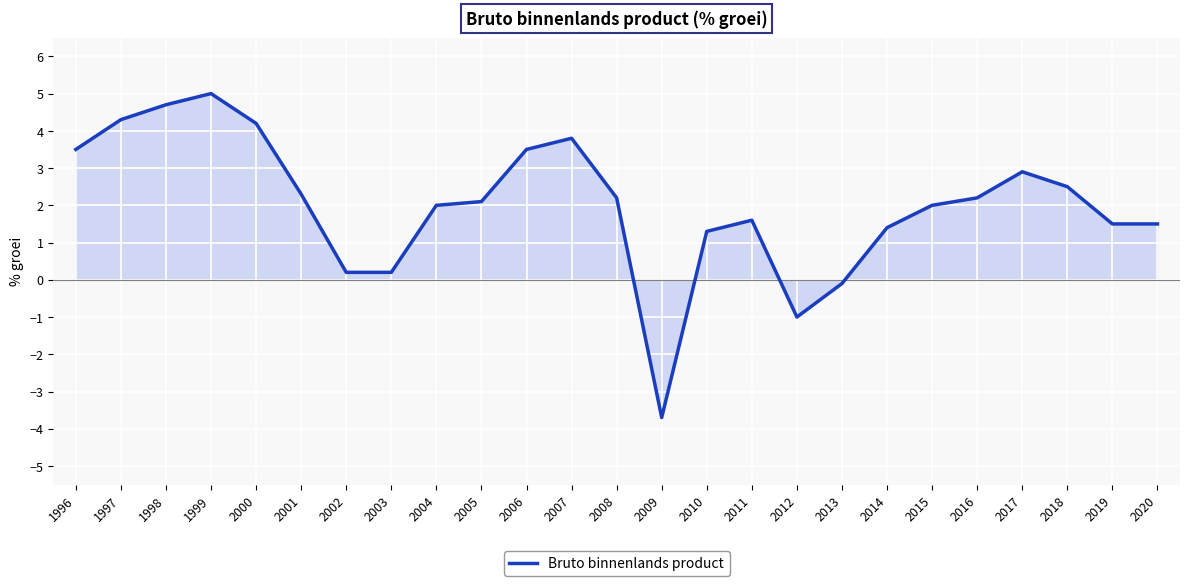

What is the sum of the values at 1998 and 2000?

8.9